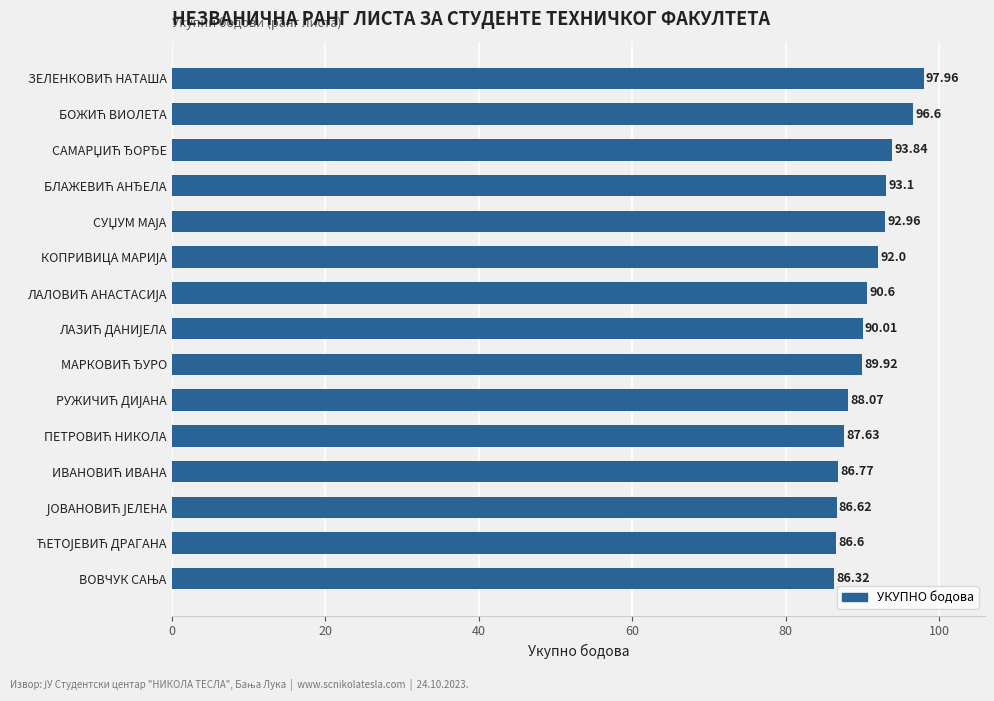

What is the difference between the maximum and minimum values?

11.6